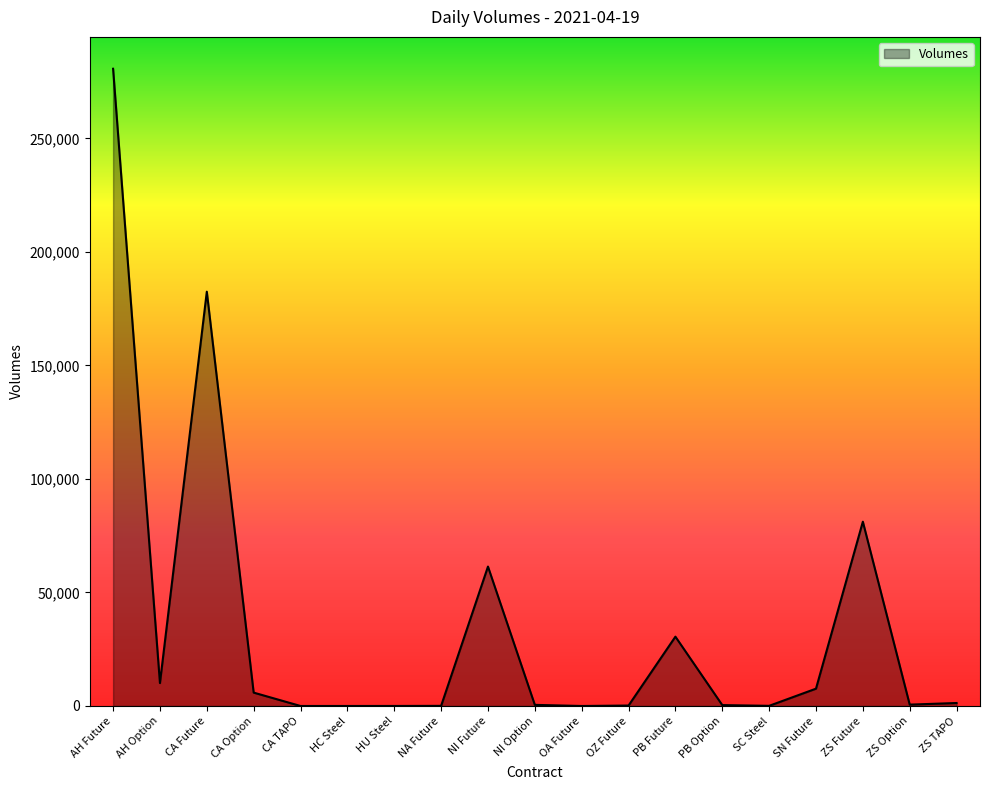

What is the change in value from CA TAPO to ZS Future?

+81179